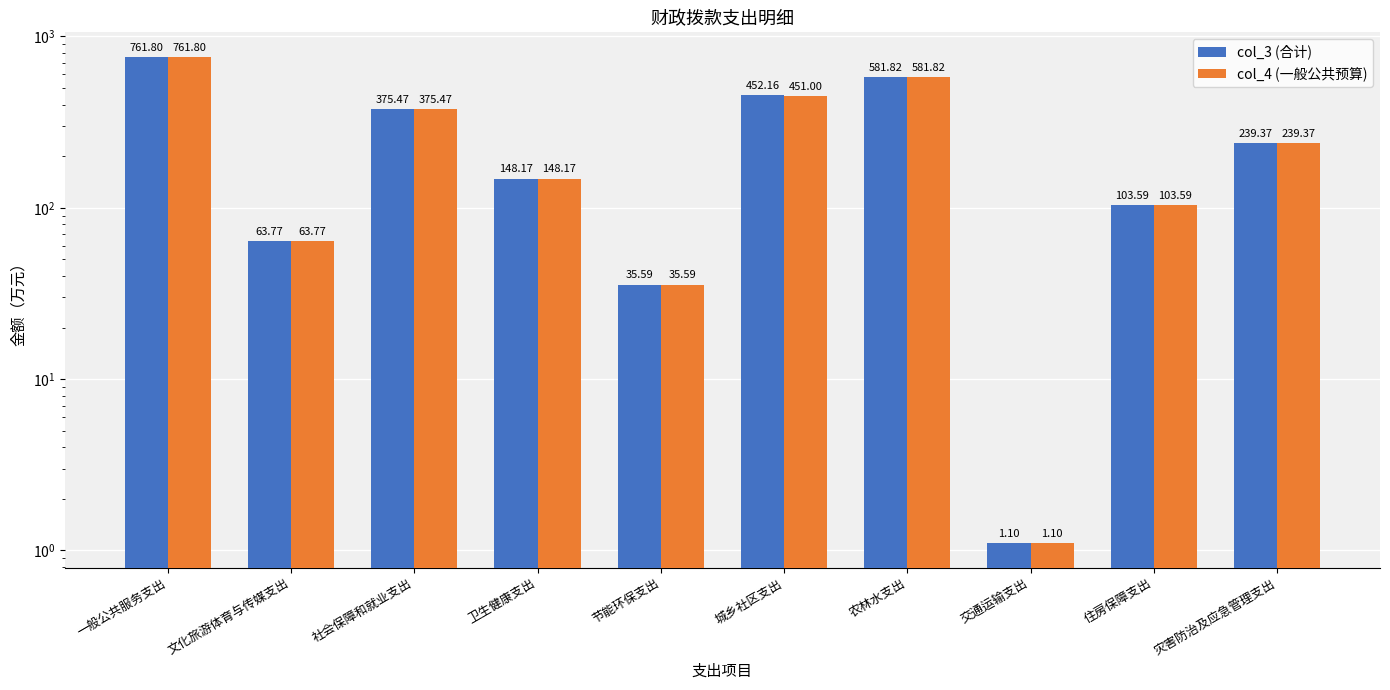

The col_4 (一般公共预算) series shows 16.4 at 节能环保支出. True or false?

False